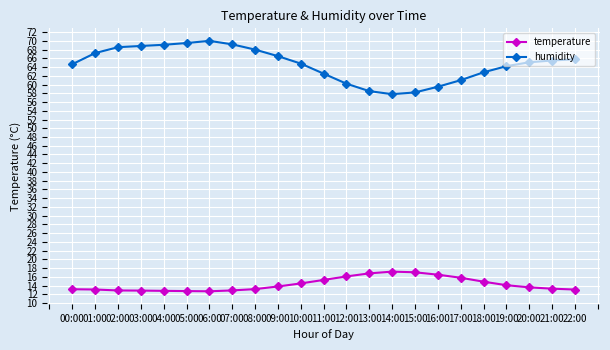

True or false: humidity and temperature intersect in this chart.

False